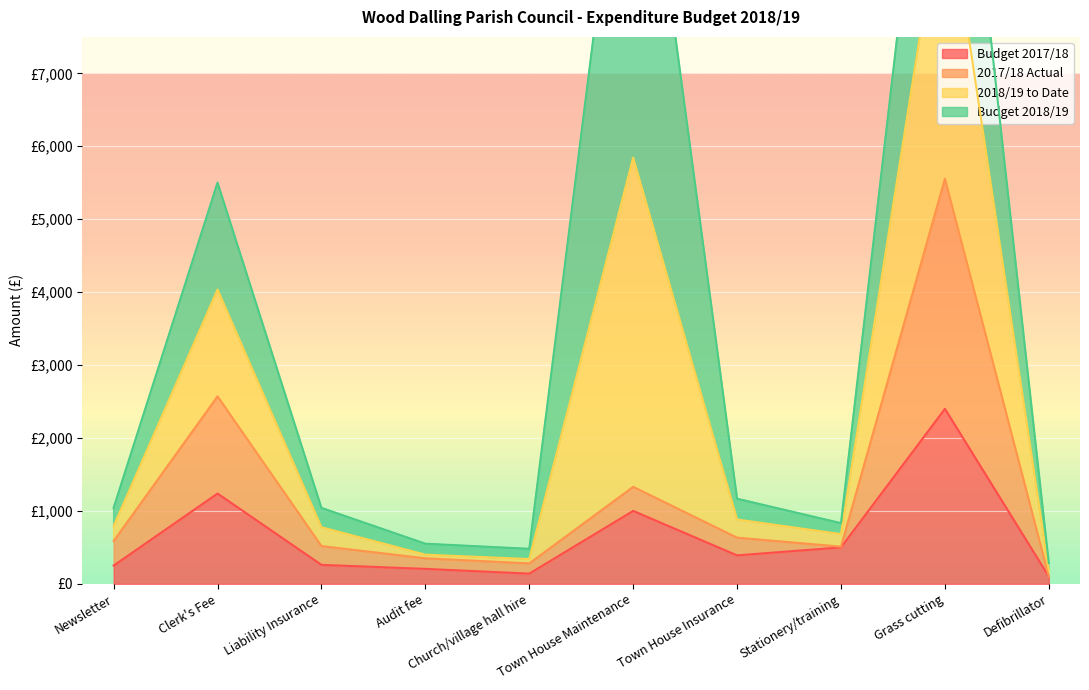

At which label does Budget 2017/18 reach its peak?

Grass cutting